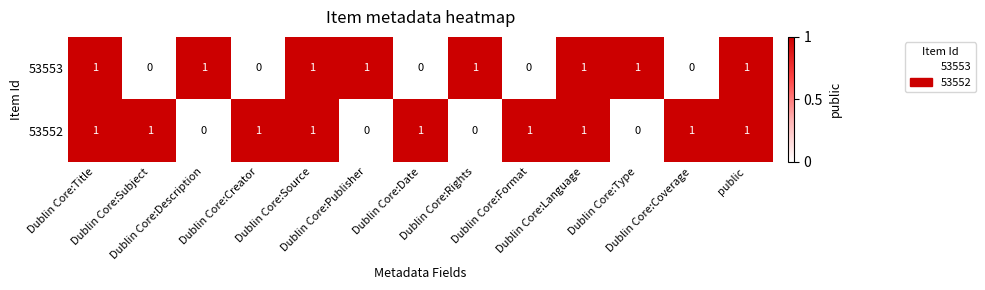

Rank the series by their average value, from lowest to highest.

53553, 53552